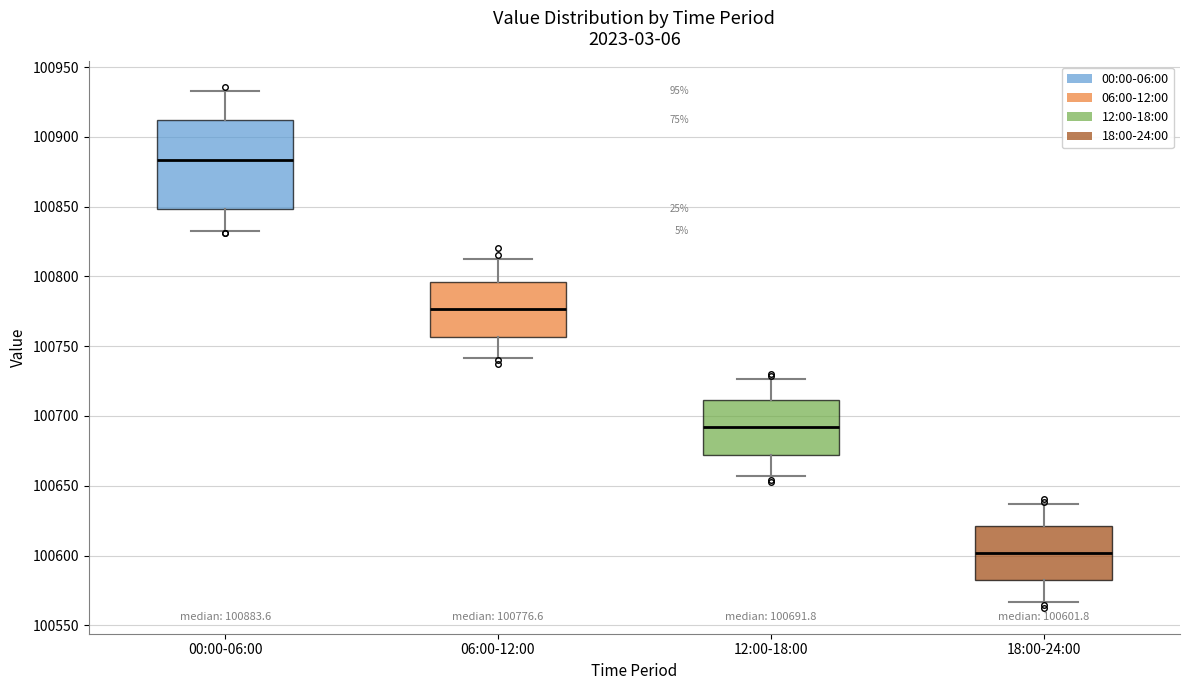

Which box is the tallest, from its lower edge to its upper edge?

00:00-06:00